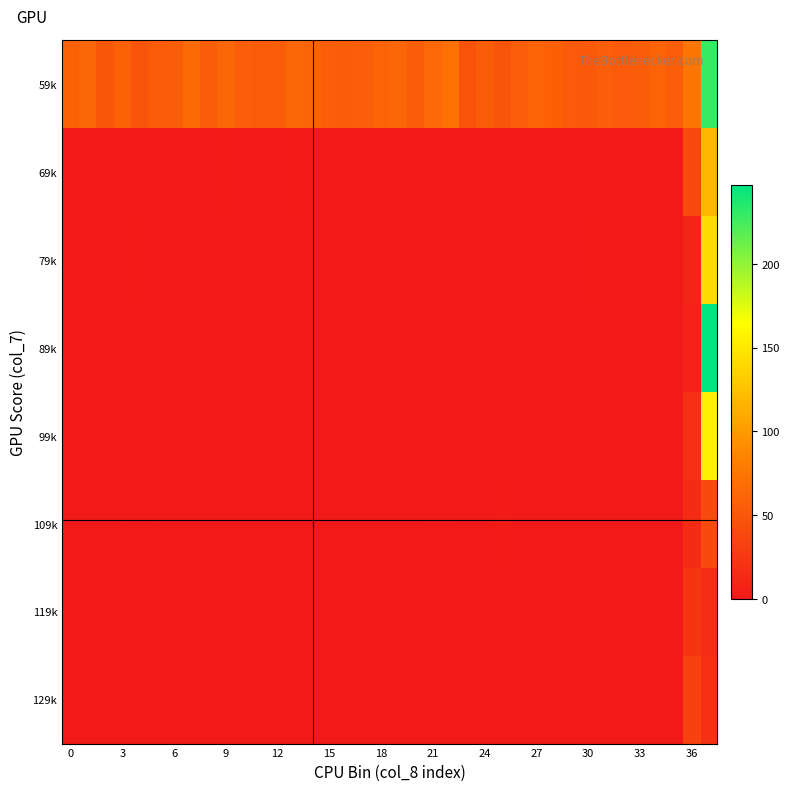

Reading right to left, list all the values displayed in this chart.

59k: 229	74	56	60	55	53	56	52	53	57	60	56	49	55	47	70	64	55	62	60	56	55	56	61	62	55	54	56	62	55	66	55	54	49	58	51	62	59
69k: 119	40	0	1	1	0	1	0	1	0	1	0	0	0	1	0	1	0	1	0	0	0	0	0	2	1	1	0	2	0	0	0	0	0	1	0	1	0
79k: 142	10	0	1	0	1	1	2	0	0	0	0	0	0	0	0	1	1	0	0	0	0	0	0	0	0	0	0	0	1	0	1	0	2	0	0	0	0
89k: 247	7	0	0	0	0	0	0	0	0	0	0	1	0	0	0	0	0	0	0	0	0	0	1	0	0	1	0	0	1	0	0	0	0	1	0	0	0
99k: 155	18	0	1	0	0	1	0	1	0	1	0	0	0	0	1	0	0	0	0	0	0	0	0	1	0	0	0	0	0	0	0	0	0	0	0	0	0
109k: 40	15	0	0	0	0	0	0	0	0	0	0	2	0	0	1	1	0	0	0	0	0	0	0	0	0	0	0	0	0	0	0	1	0	1	0	0	0
119k: 16	23	0	0	1	0	0	0	0	0	0	0	0	0	0	0	0	0	0	0	0	0	0	0	0	0	0	0	0	0	0	0	0	0	0	0	0	0
129k: 19	32	0	0	0	0	0	0	0	1	0	0	0	0	0	0	0	0	0	0	0	0	0	0	0	0	0	0	0	0	0	0	0	0	0	0	0	0